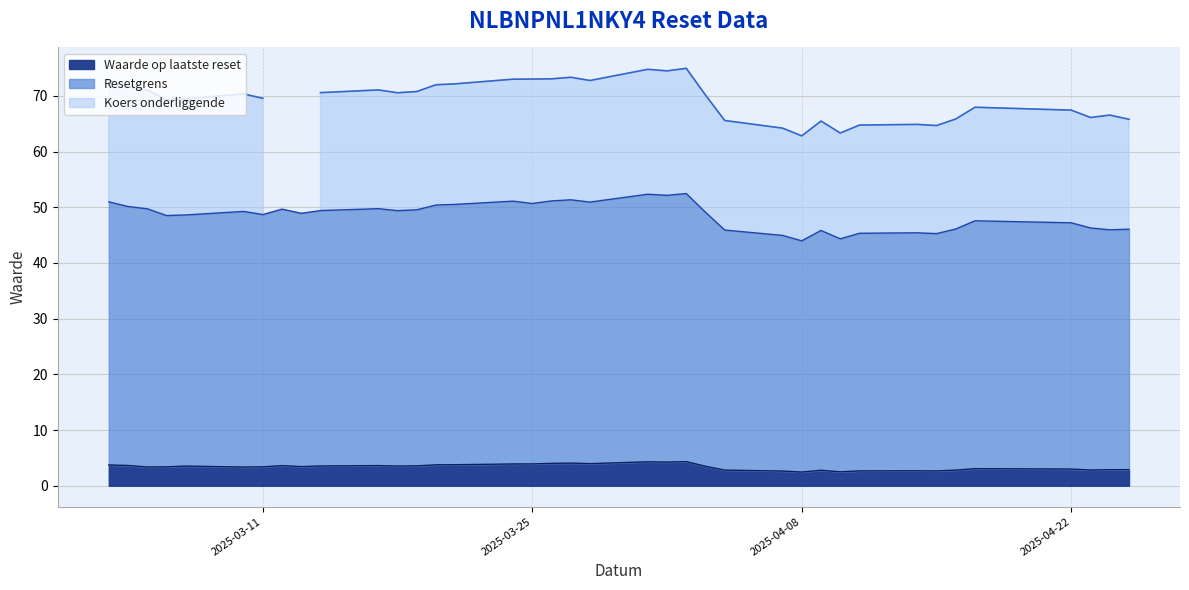

What is the value of the Koers onderliggende point at the 5th from the left?

68.0